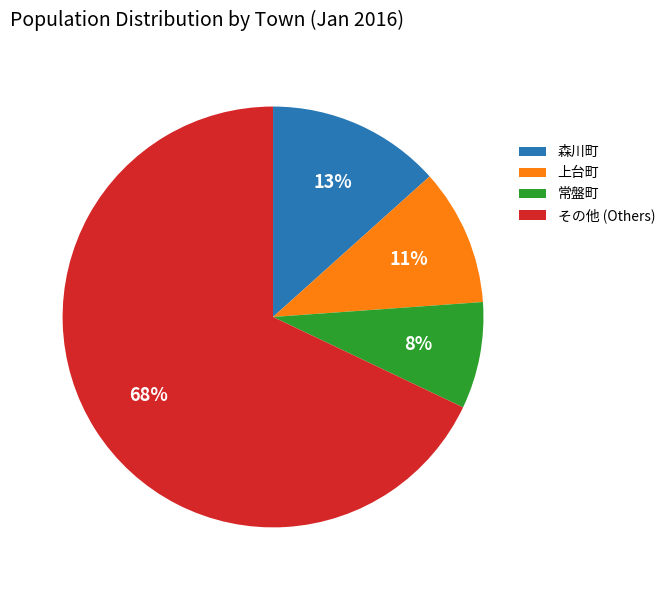

What is the smallest slice in the pie chart?

常盤町